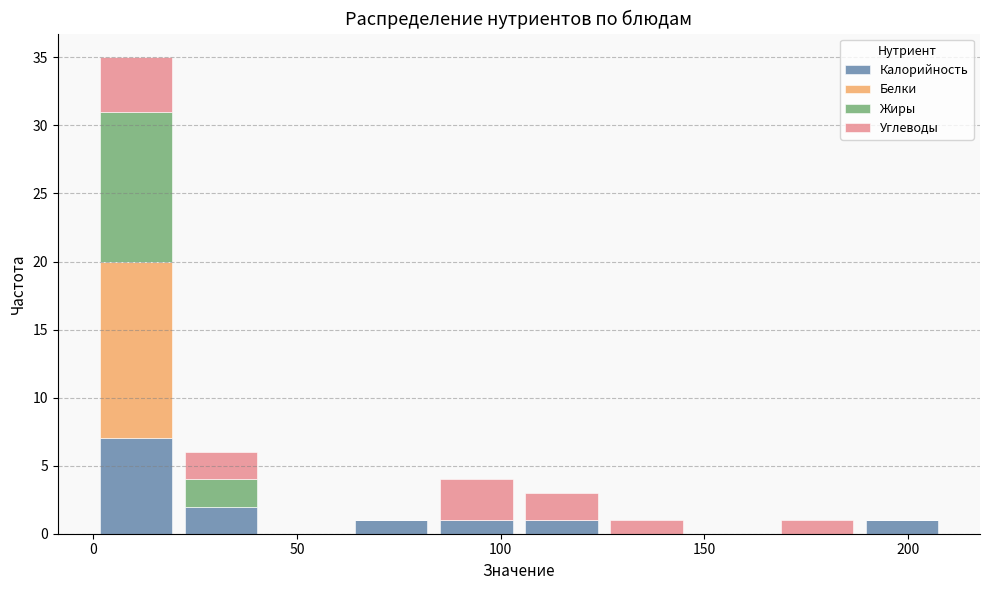

What is the total height of the stacked bar covering 165 to 190 on the x-axis? Neither the bar edges nor the heights are printed on the chart, so give them approximately, as read against the axes.

1